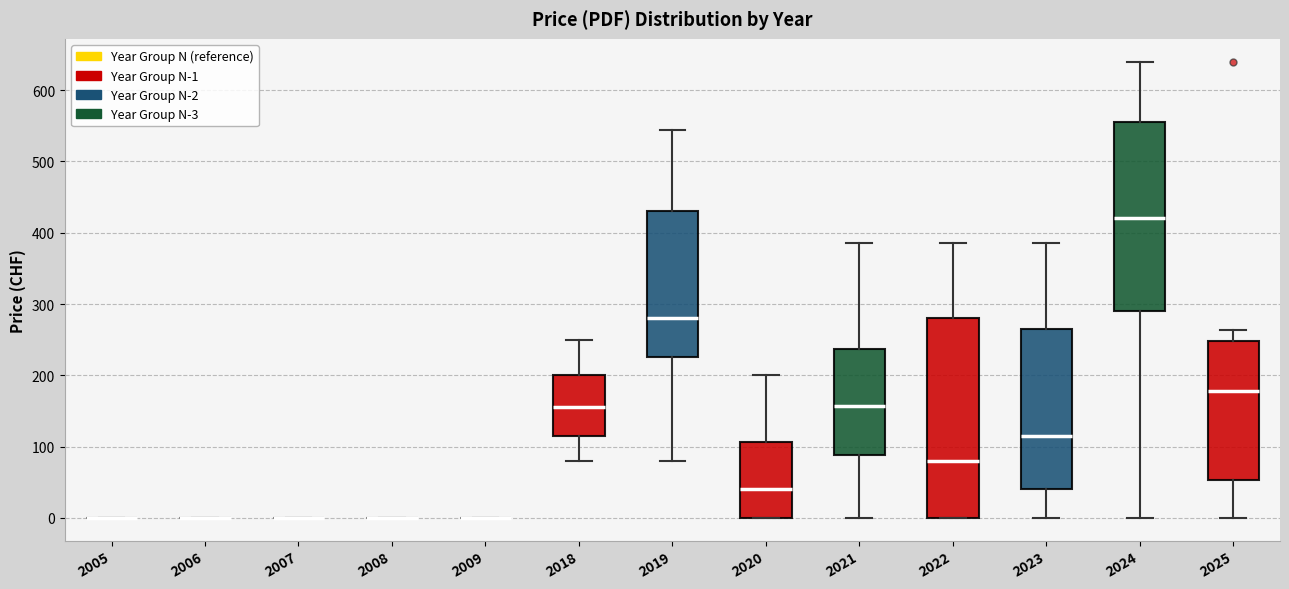

Reading left to right, read every box against the y-axis: the position of its median line, the range the box covers, and the ends of its whiskers. The values are not printed on the chart, so give them approximately, as read against the axis.

2005: box collapsed to a line at 0, whiskers 0 to 0
2006: box collapsed to a line at 0, whiskers 0 to 0
2007: box collapsed to a line at 0, whiskers 0 to 0
2008: box collapsed to a line at 0, whiskers 0 to 0
2009: box collapsed to a line at 0, whiskers 0 to 0
2018: median 160, box 120 to 200, whiskers 80 to 250
2019: median 280, box 230 to 430, whiskers 80 to 540
2020: median 40, box 0 to 110, whiskers 0 to 200
2021: median 160, box 90 to 240, whiskers 0 to 390
2022: median 80, box 0 to 280, whiskers 0 to 390
2023: median 120, box 40 to 270, whiskers 0 to 390
2024: median 420, box 290 to 560, whiskers 0 to 640
2025: median 180, box 50 to 250, whiskers 0 to 260